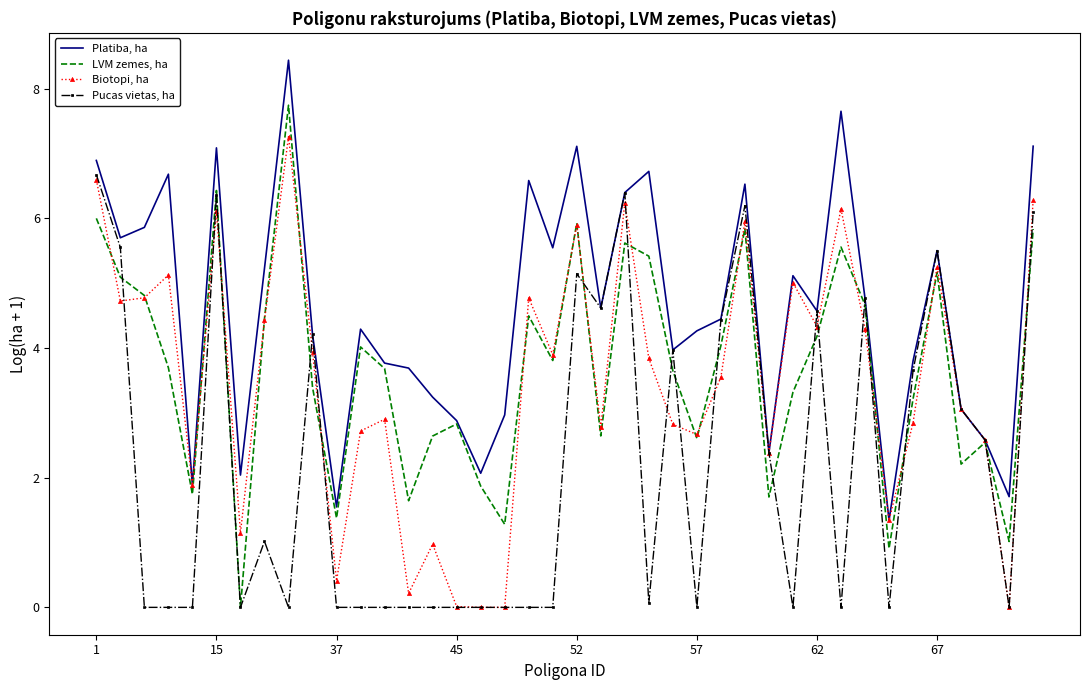

Which series has the largest total across all categories?

Platiba, ha